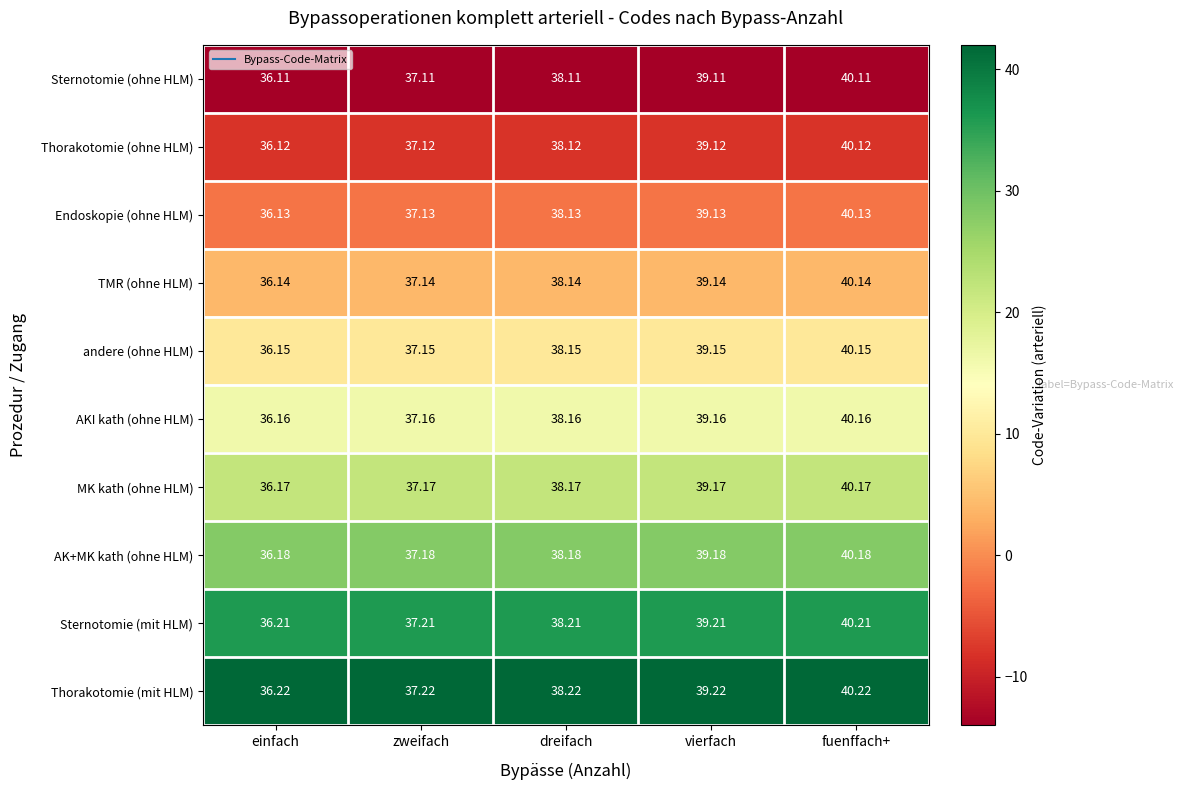

At which category is the sum across all series the highest?

fuenffach+